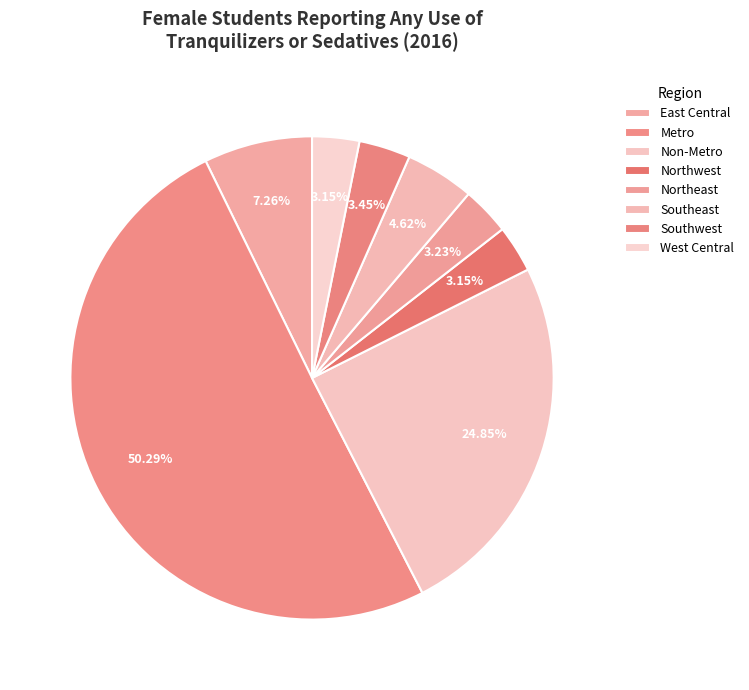

How many segments does this pie chart have?

8